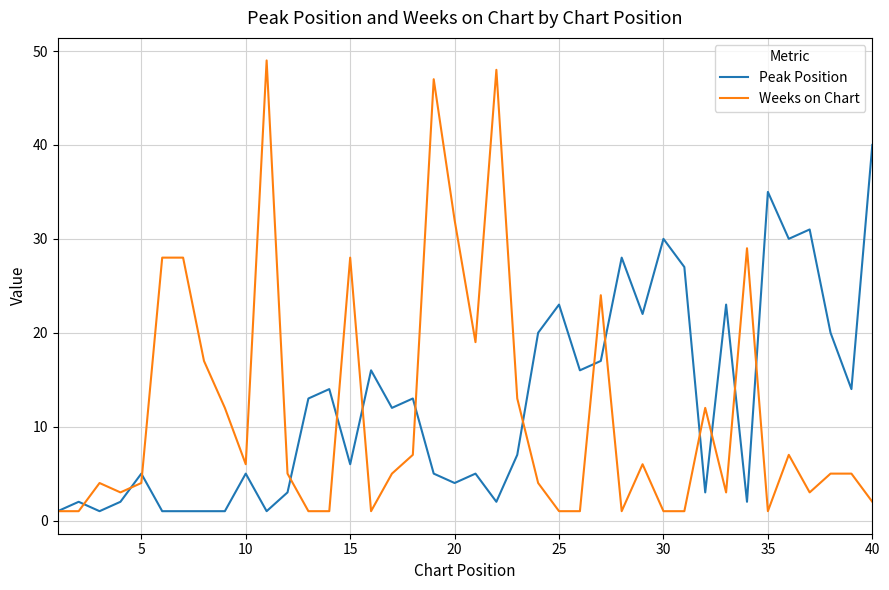

Reading left to right, list all the values displayed in this chart.

Peak Position: 1	2	1	2	5	1	1	1	1	5	1	3	13	14	6	16	12	13	5	4	5	2	7	20	23	16	17	28	22	30	27	3	23	2	35	30	31	20	14	40
Weeks on Chart: 1	1	4	3	4	28	28	17	12	6	49	5	1	1	28	1	5	7	47	32	19	48	13	4	1	1	24	1	6	1	1	12	3	29	1	7	3	5	5	2